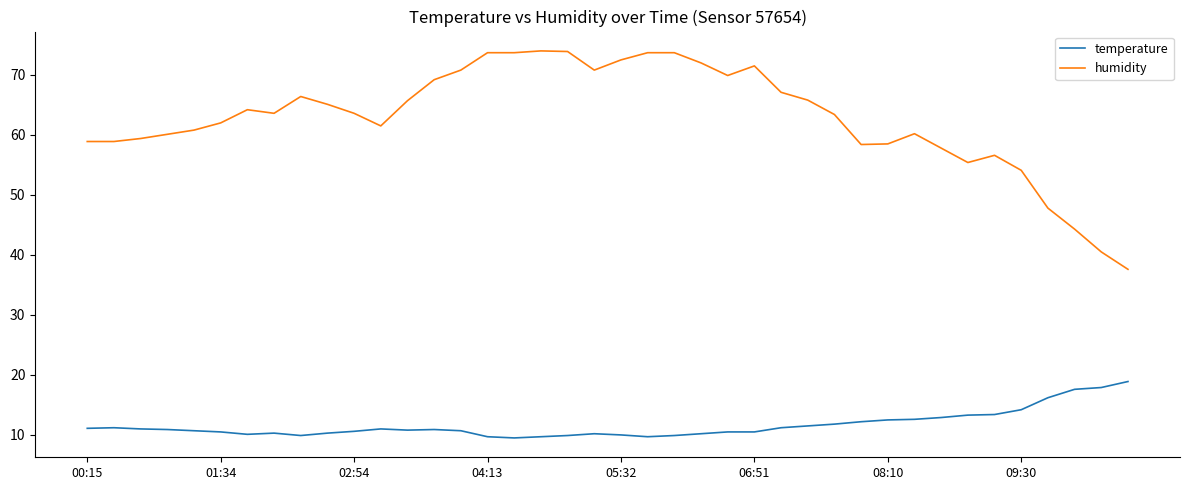

Which series has the largest total across all categories?

humidity